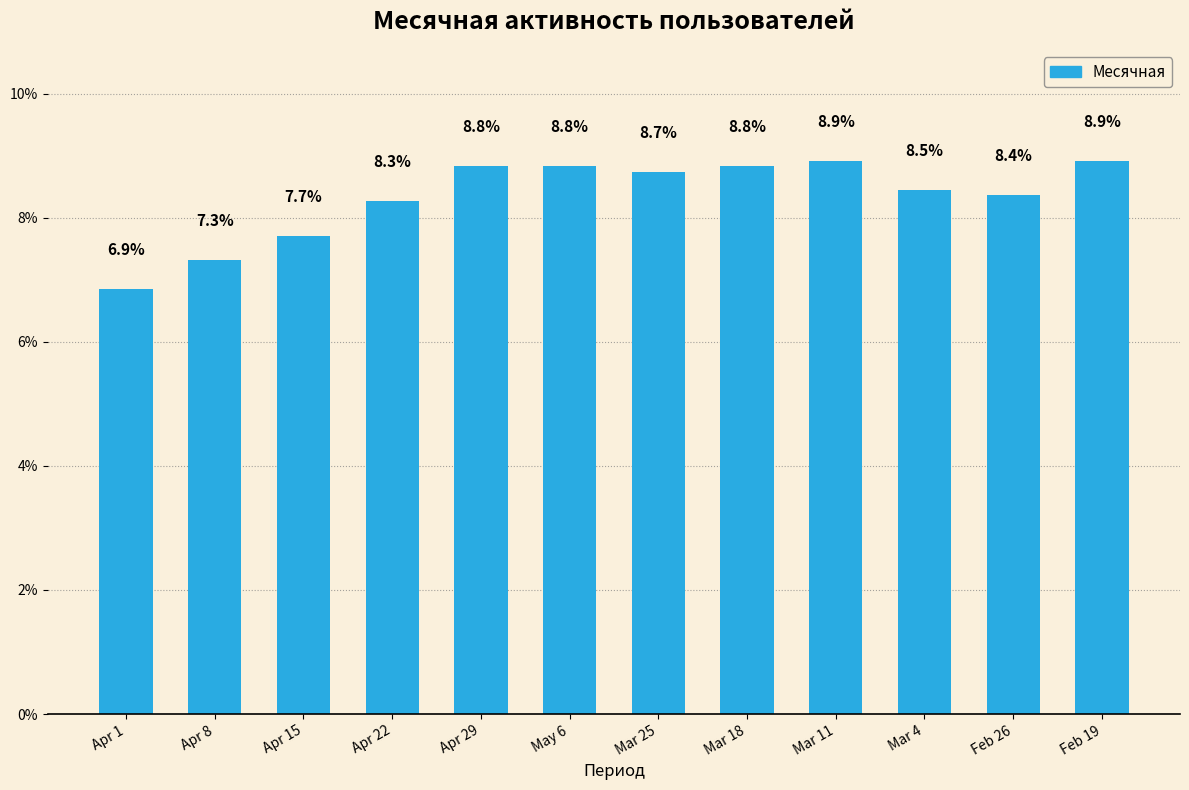

Read the value at Feb 19.

8.9